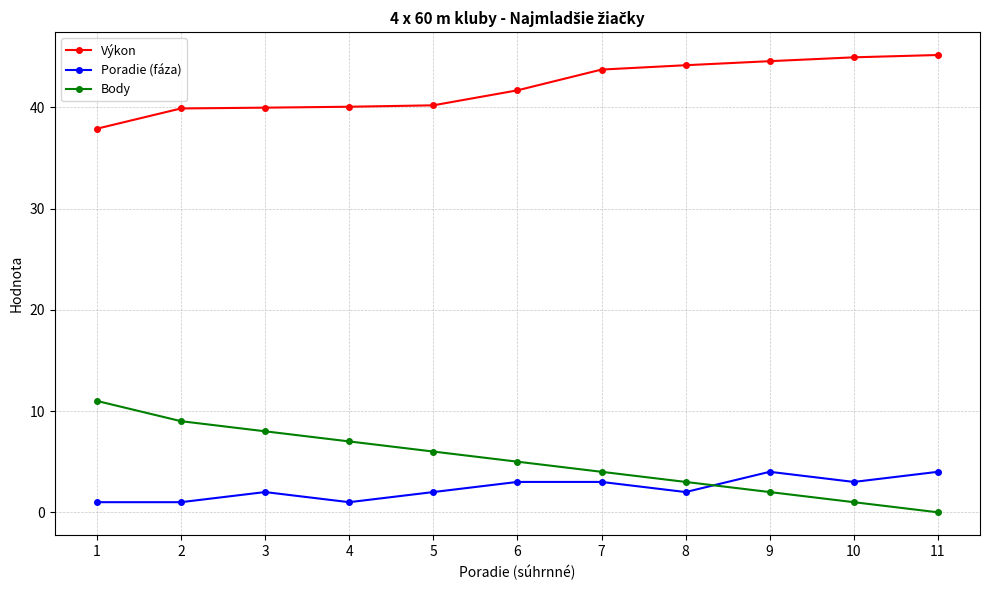

What is the highest value of the Poradie (fáza) series?

4.0